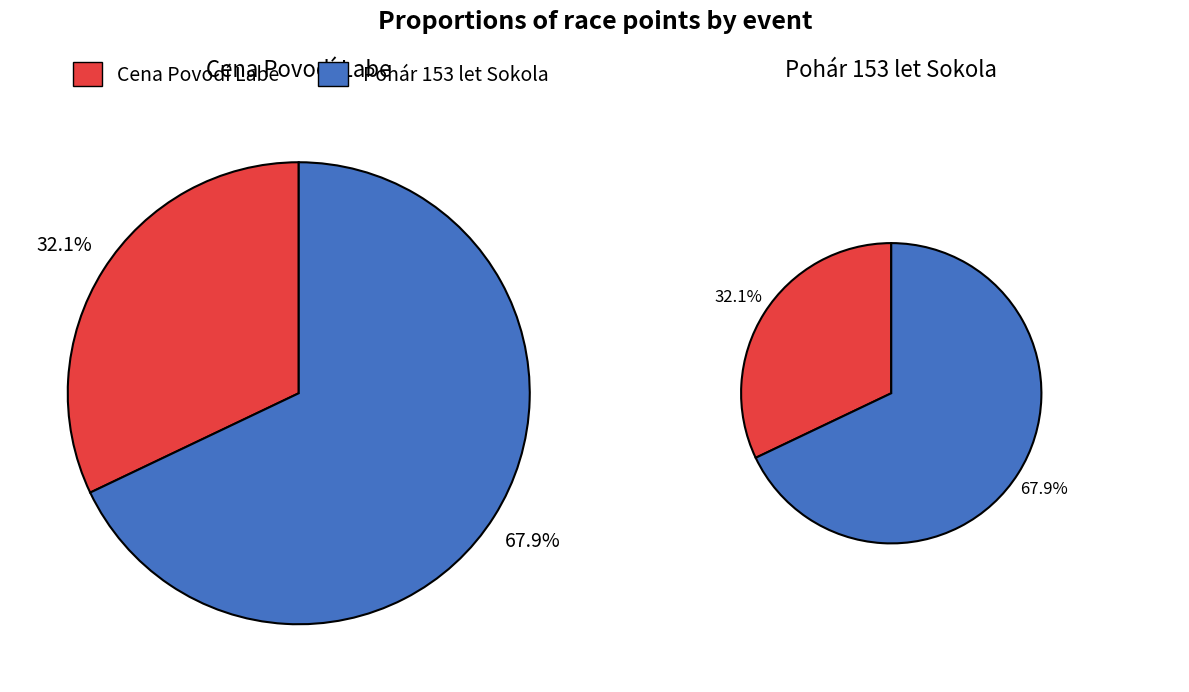

True or false: Pohár 153 let Sokola accounts for 62% of the total.

False